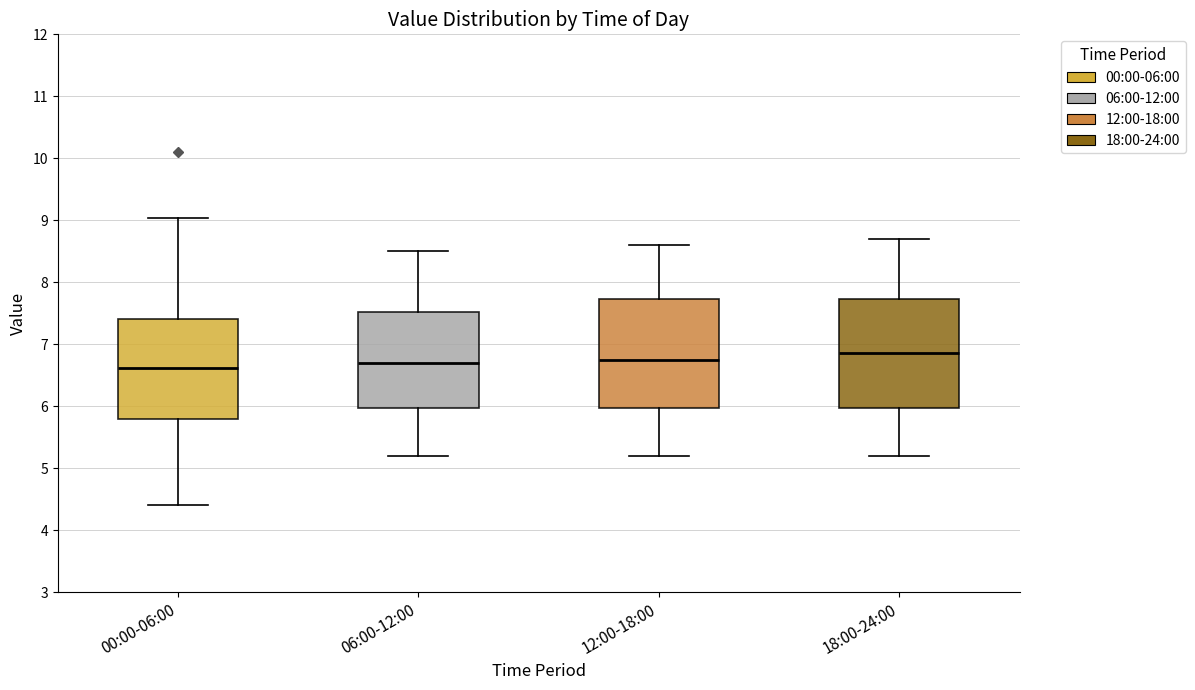

Reading left to right, transcribe this box plot: for each box, give where its median line is, the range the box spans, and where its two whiskers end, as read against the y-axis. The values are not printed on the chart, so give them approximately, as read against the axis.

00:00-06:00: median 6.6, box 5.8 to 7.4, whiskers 4.4 to 9.0
06:00-12:00: median 6.7, box 6.0 to 7.5, whiskers 5.2 to 8.5
12:00-18:00: median 6.8, box 6.0 to 7.7, whiskers 5.2 to 8.6
18:00-24:00: median 6.9, box 6.0 to 7.7, whiskers 5.2 to 8.7